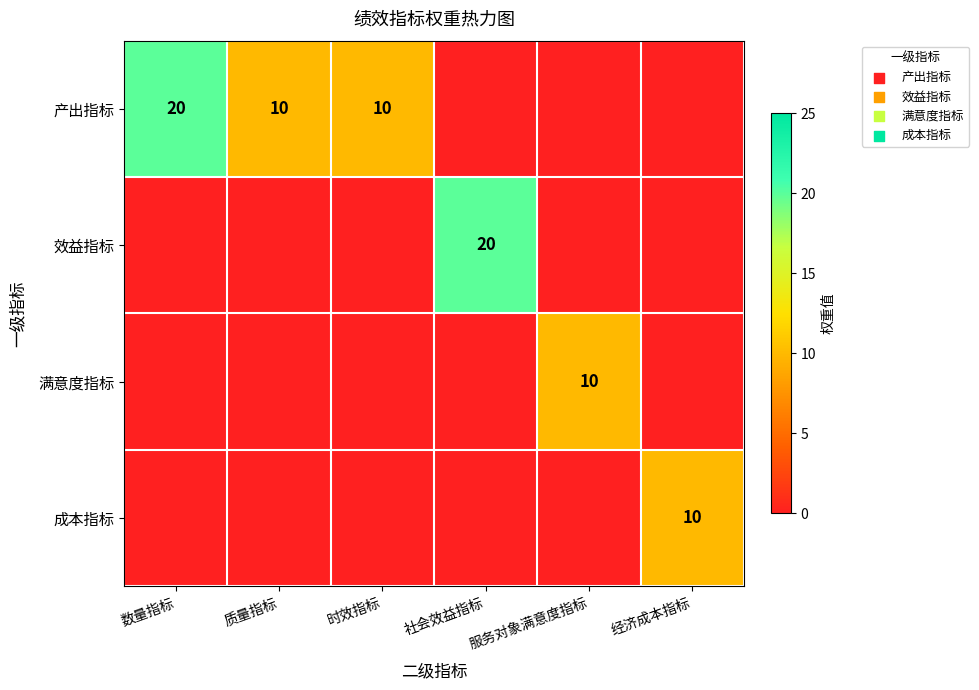

The 产出指标 series shows 20 at 数量指标. True or false?

True